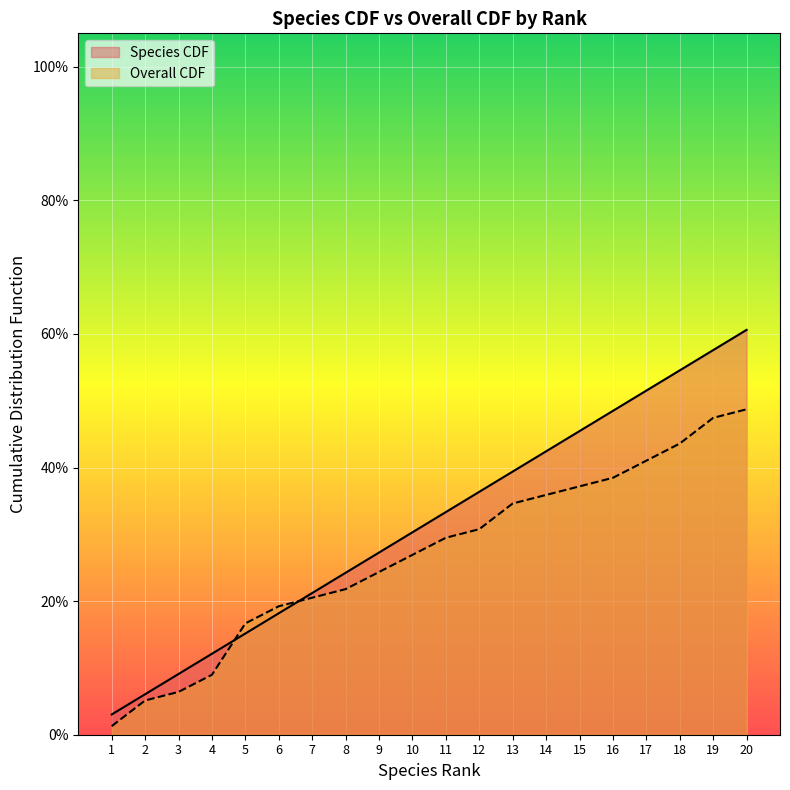

Which series changed the most between 4 and 11?

Species CDF